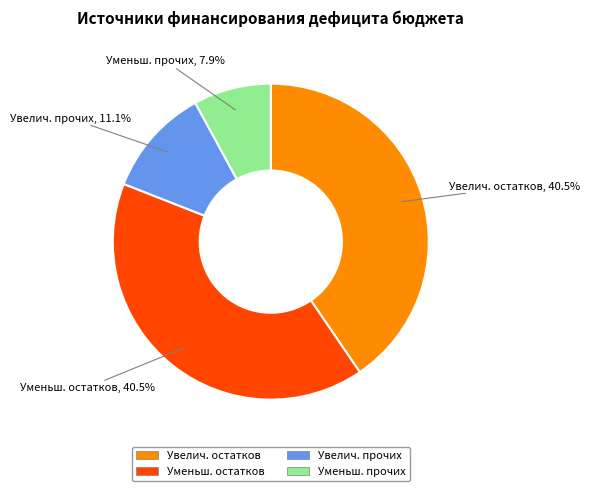

Which has a higher value, Увелич. прочих or Увелич. остатков?

Увелич. остатков